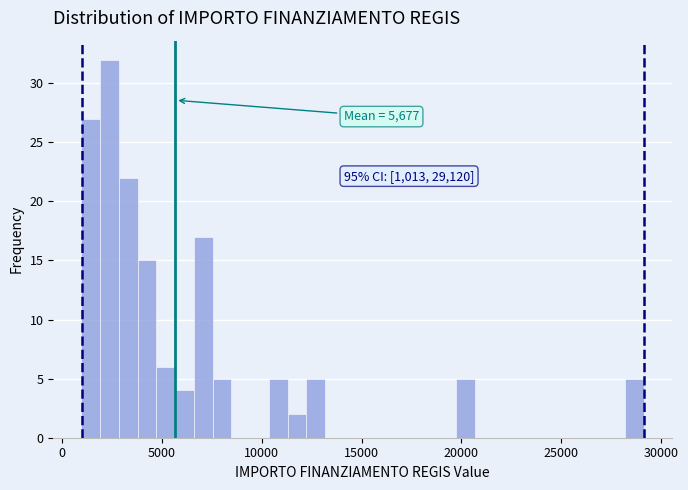

Around what value on the x-axis is the tallest bar? Give the approximate position of its centre, as read against the axis.

2500